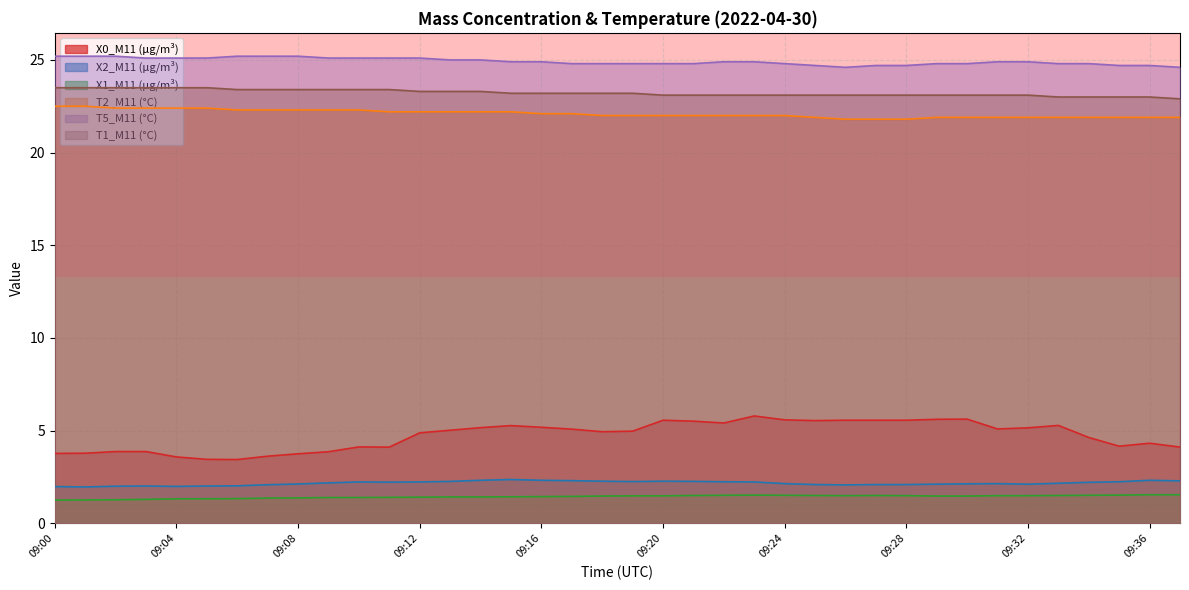

Reading right to left, transcribe all the data shown in this chart.

X0_M11 (μg/m³): 09:37=4.1	09:36=4.3	09:35=4.2	09:34=4.6	09:33=5.3	09:32=5.2	09:31=5.1	09:30=5.6	09:29=5.6	09:28=5.6	09:27=5.6	09:26=5.6	09:25=5.5	09:24=5.6	09:23=5.8	09:22=5.4	09:21=5.5	09:20=5.6	09:19=5.0	09:18=4.9	09:17=5.1	09:16=5.2	09:15=5.3	09:14=5.2	09:13=5.0	09:12=4.9	09:11=4.1	09:10=4.1	09:09=3.9	09:08=3.8	09:07=3.6	09:06=3.4	09:05=3.5	09:04=3.6	09:03=3.9	09:02=3.9	09:01=3.8	09:00=3.8
X2_M11 (μg/m³): 09:37=2.3	09:36=2.3	09:35=2.2	09:34=2.2	09:33=2.2	09:32=2.1	09:31=2.1	09:30=2.1	09:29=2.1	09:28=2.1	09:27=2.1	09:26=2.1	09:25=2.1	09:24=2.1	09:23=2.2	09:22=2.2	09:21=2.3	09:20=2.3	09:19=2.2	09:18=2.3	09:17=2.3	09:16=2.3	09:15=2.4	09:14=2.3	09:13=2.3	09:12=2.2	09:11=2.2	09:10=2.2	09:09=2.2	09:08=2.1	09:07=2.1	09:06=2.0	09:05=2.0	09:04=2.0	09:03=2.0	09:02=2.0	09:01=2.0	09:00=2.0
X1_M11 (μg/m³): 09:37=1.5	09:36=1.5	09:35=1.5	09:34=1.5	09:33=1.5	09:32=1.5	09:31=1.5	09:30=1.5	09:29=1.5	09:28=1.5	09:27=1.5	09:26=1.5	09:25=1.5	09:24=1.5	09:23=1.5	09:22=1.5	09:21=1.5	09:20=1.5	09:19=1.5	09:18=1.5	09:17=1.4	09:16=1.4	09:15=1.4	09:14=1.4	09:13=1.4	09:12=1.4	09:11=1.4	09:10=1.4	09:09=1.4	09:08=1.4	09:07=1.4	09:06=1.3	09:05=1.3	09:04=1.3	09:03=1.3	09:02=1.3	09:01=1.3	09:00=1.2
T2_M11 (°C): 09:37=21.9	09:36=21.9	09:35=21.9	09:34=21.9	09:33=21.9	09:32=21.9	09:31=21.9	09:30=21.9	09:29=21.9	09:28=21.8	09:27=21.8	09:26=21.8	09:25=21.9	09:24=22.0	09:23=22.0	09:22=22.0	09:21=22.0	09:20=22.0	09:19=22.0	09:18=22.0	09:17=22.1	09:16=22.1	09:15=22.2	09:14=22.2	09:13=22.2	09:12=22.2	09:11=22.2	09:10=22.3	09:09=22.3	09:08=22.3	09:07=22.3	09:06=22.3	09:05=22.4	09:04=22.4	09:03=22.4	09:02=22.4	09:01=22.5	09:00=22.5
T5_M11 (°C): 09:37=24.6	09:36=24.7	09:35=24.7	09:34=24.8	09:33=24.8	09:32=24.9	09:31=24.9	09:30=24.8	09:29=24.8	09:28=24.7	09:27=24.7	09:26=24.6	09:25=24.7	09:24=24.8	09:23=24.9	09:22=24.9	09:21=24.8	09:20=24.8	09:19=24.8	09:18=24.8	09:17=24.8	09:16=24.9	09:15=24.9	09:14=25.0	09:13=25.0	09:12=25.1	09:11=25.1	09:10=25.1	09:09=25.1	09:08=25.2	09:07=25.2	09:06=25.2	09:05=25.1	09:04=25.1	09:03=25.1	09:02=25.2	09:01=25.2	09:00=25.2
T1_M11 (°C): 09:37=22.9	09:36=23.0	09:35=23.0	09:34=23.0	09:33=23.0	09:32=23.1	09:31=23.1	09:30=23.1	09:29=23.1	09:28=23.1	09:27=23.1	09:26=23.1	09:25=23.1	09:24=23.1	09:23=23.1	09:22=23.1	09:21=23.1	09:20=23.1	09:19=23.2	09:18=23.2	09:17=23.2	09:16=23.2	09:15=23.2	09:14=23.3	09:13=23.3	09:12=23.3	09:11=23.4	09:10=23.4	09:09=23.4	09:08=23.4	09:07=23.4	09:06=23.4	09:05=23.5	09:04=23.5	09:03=23.5	09:02=23.5	09:01=23.5	09:00=23.5